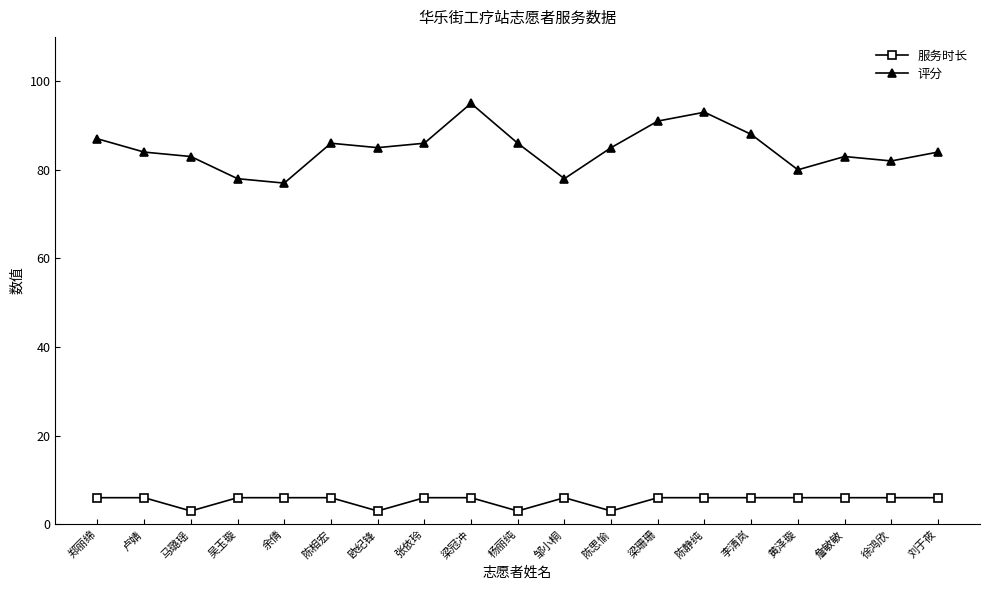

At 欧纪锋, list the series in order from smallest to largest.

服务时长, 评分